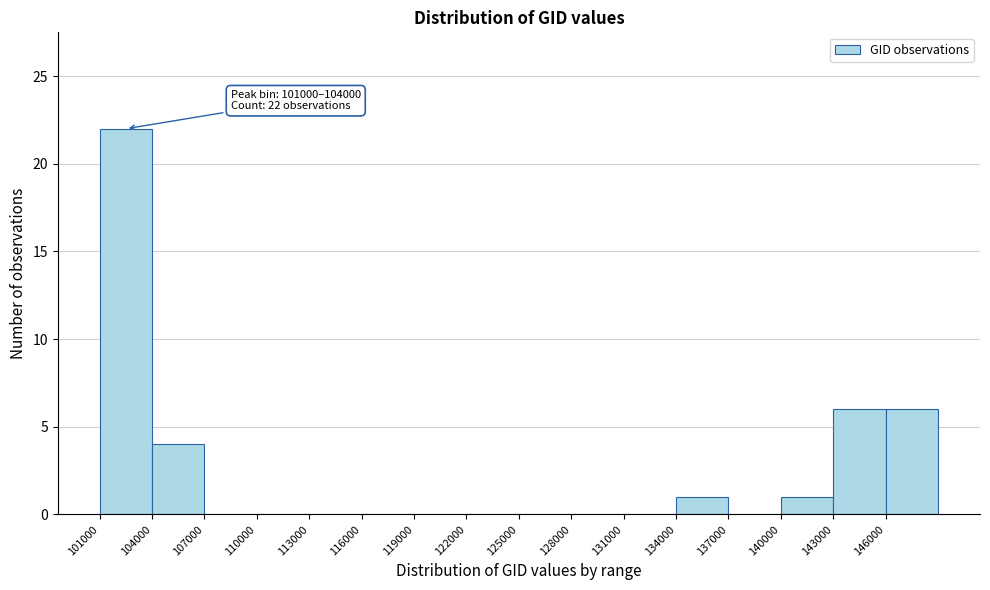

Over which range of the x-axis is the bar tallest?

101000 to 104000